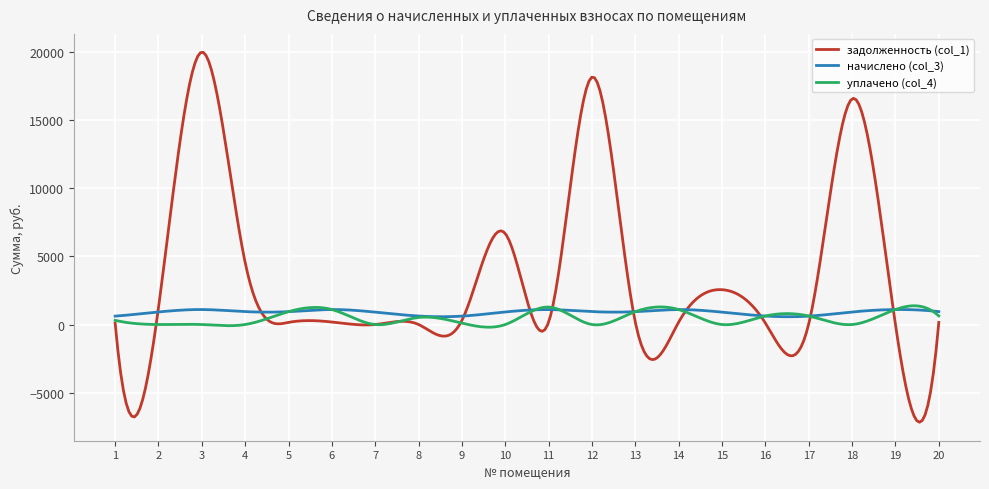

Which series has the largest total across all categories?

задолженность (col_1)